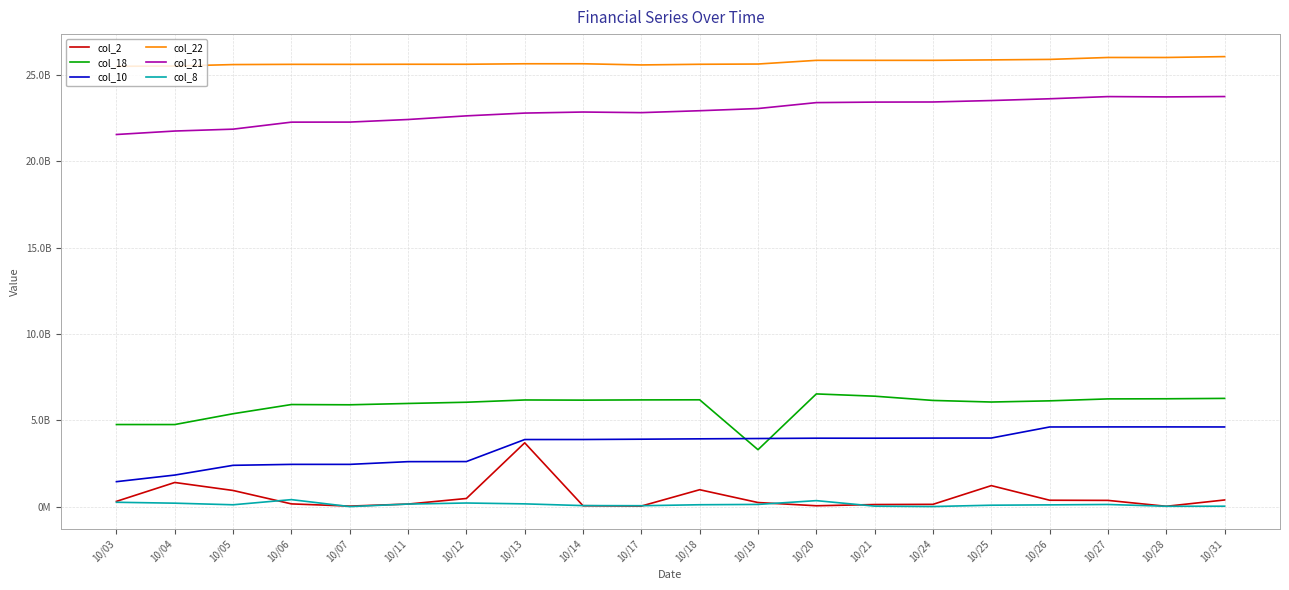

What is the total value across all series at 10/06?

56823806556